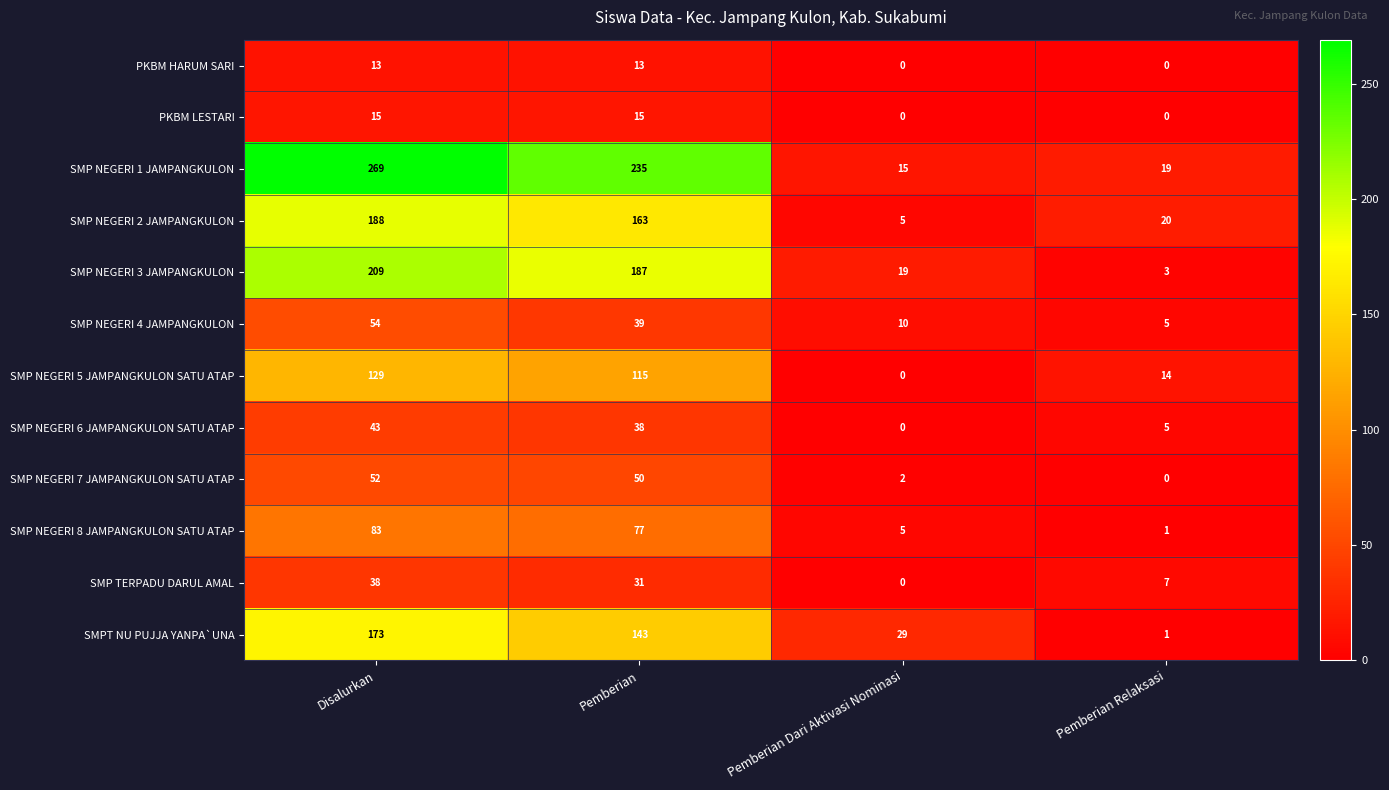

What is the total value across all series at Pemberian Relaksasi?

75